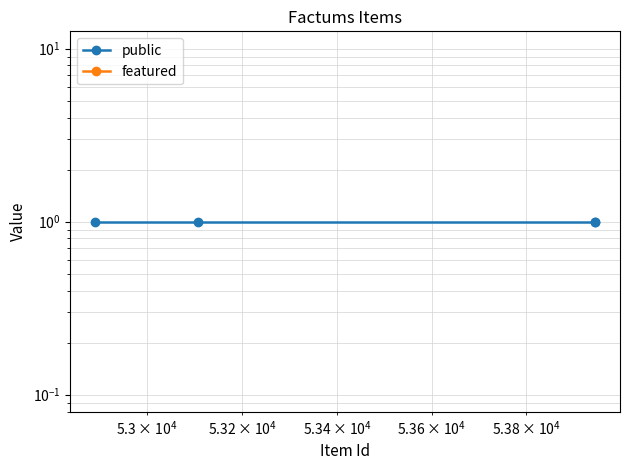

Does the chart have visible grid lines?

Yes